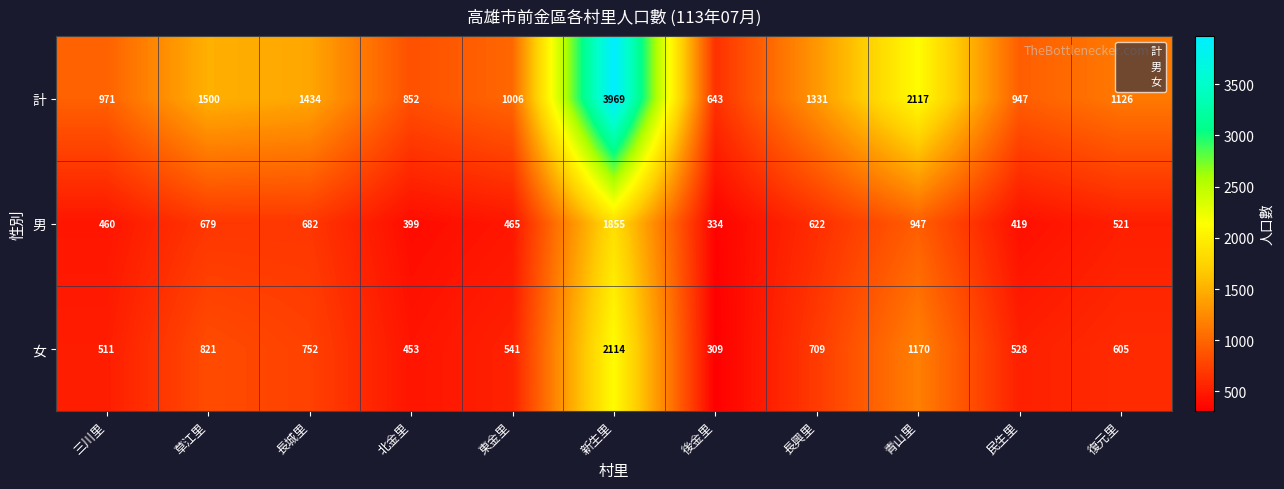

Is the value of 計 at 三川里 greater than the value of 男 at 三川里?

Yes